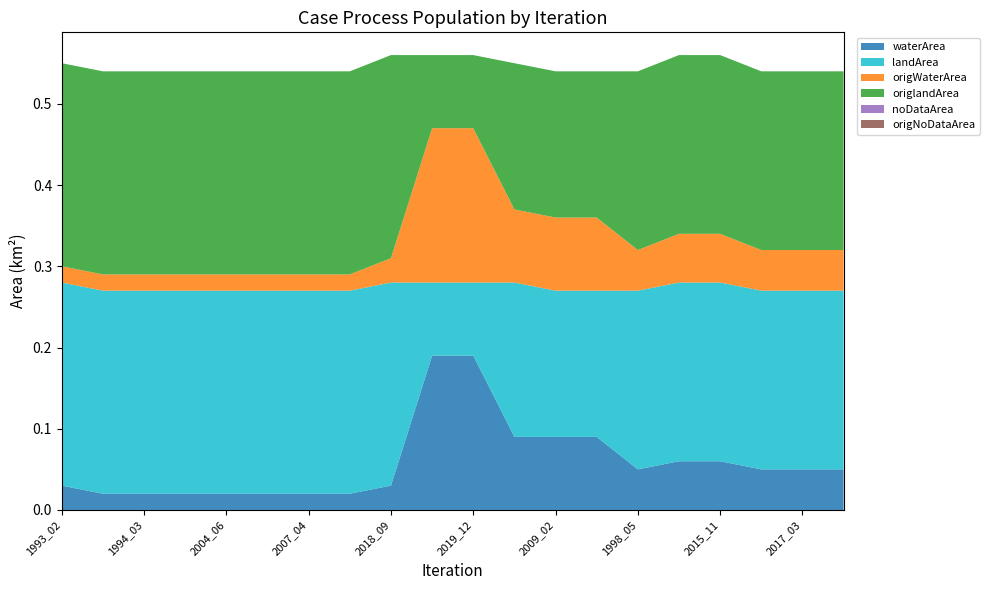

Reading left to right, list all the values displayed in this chart.

waterArea: 0.0	0.0	0.0	0.0	0.0	0.0	0.0	0.0	0.0	0.2	0.2	0.1	0.1	0.1	0.1	0.1	0.1	0.1	0.1	0.1
landArea: 0.2	0.2	0.2	0.2	0.2	0.2	0.2	0.2	0.2	0.1	0.1	0.2	0.2	0.2	0.2	0.2	0.2	0.2	0.2	0.2
origWaterArea: 0.0	0.0	0.0	0.0	0.0	0.0	0.0	0.0	0.0	0.2	0.2	0.1	0.1	0.1	0.1	0.1	0.1	0.1	0.1	0.1
origlandArea: 0.2	0.2	0.2	0.2	0.2	0.2	0.2	0.2	0.2	0.1	0.1	0.2	0.2	0.2	0.2	0.2	0.2	0.2	0.2	0.2
noDataArea: 0.0	0.0	0.0	0.0	0.0	0.0	0.0	0.0	0.0	0.0	0.0	0.0	0.0	0.0	0.0	0.0	0.0	0.0	0.0	0.0
origNoDataArea: 0.0	0.0	0.0	0.0	0.0	0.0	0.0	0.0	0.0	0.0	0.0	0.0	0.0	0.0	0.0	0.0	0.0	0.0	0.0	0.0